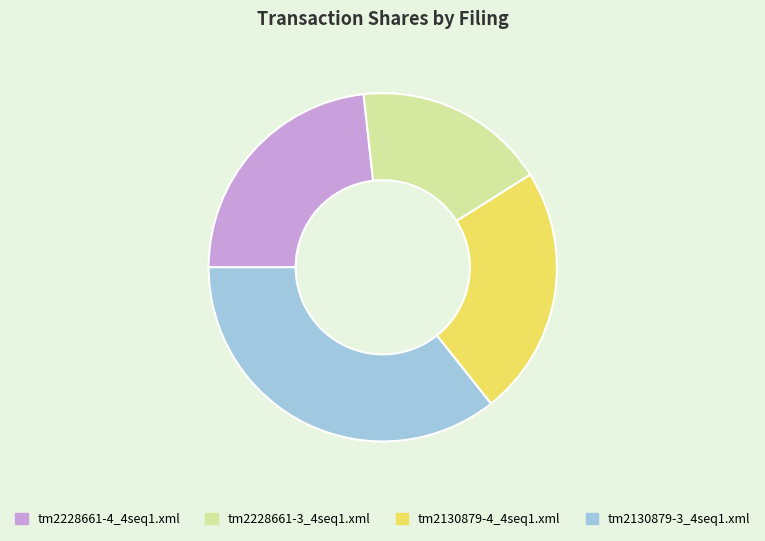

True or false: tm2228661-3_4seq1.xml accounts for 28% of the total.

False